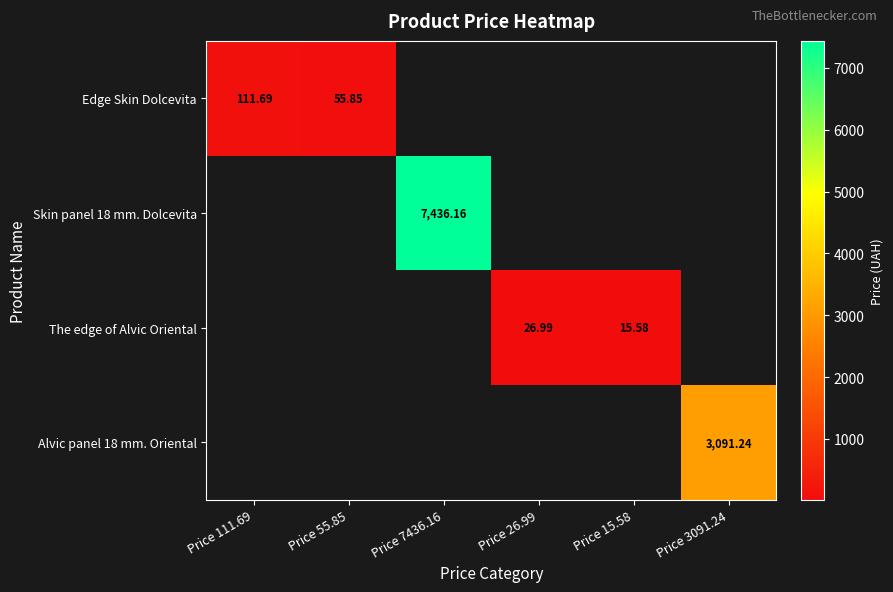

Which series has the widest spread of values?

Skin panel 18 mm. Dolcevita